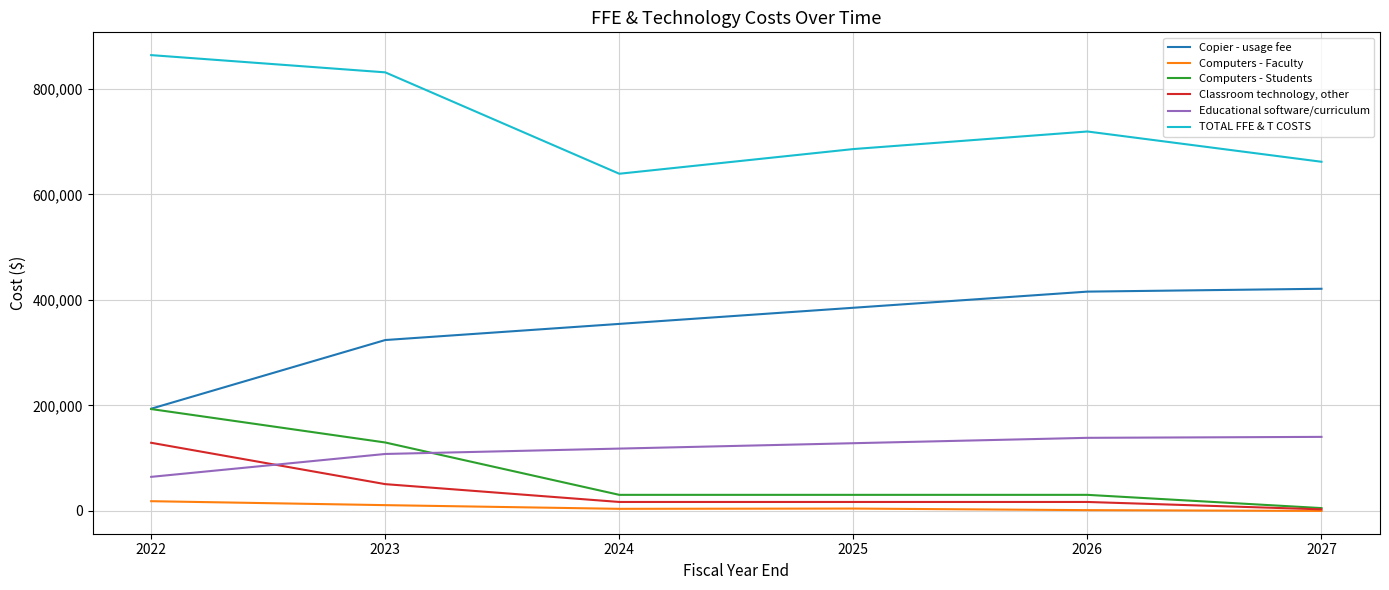

Which category has the lowest value in the Classroom technology, other series?

2027